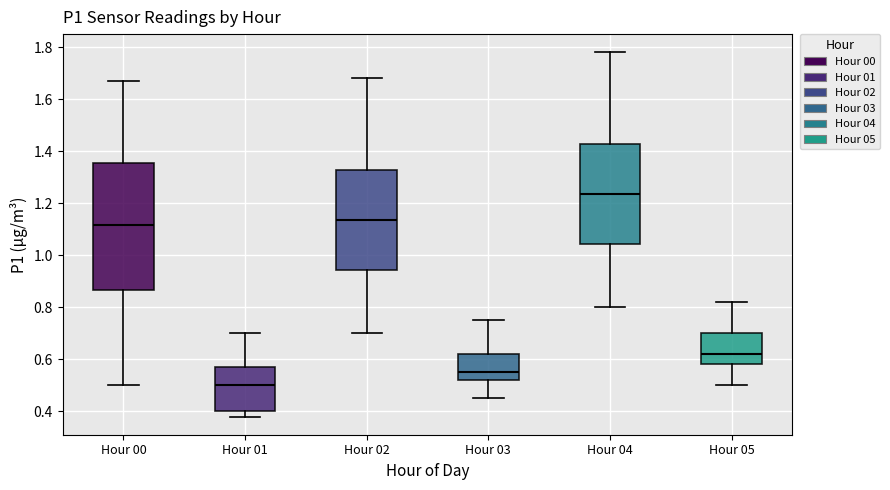

Which box's median line is the highest?

Hour 04